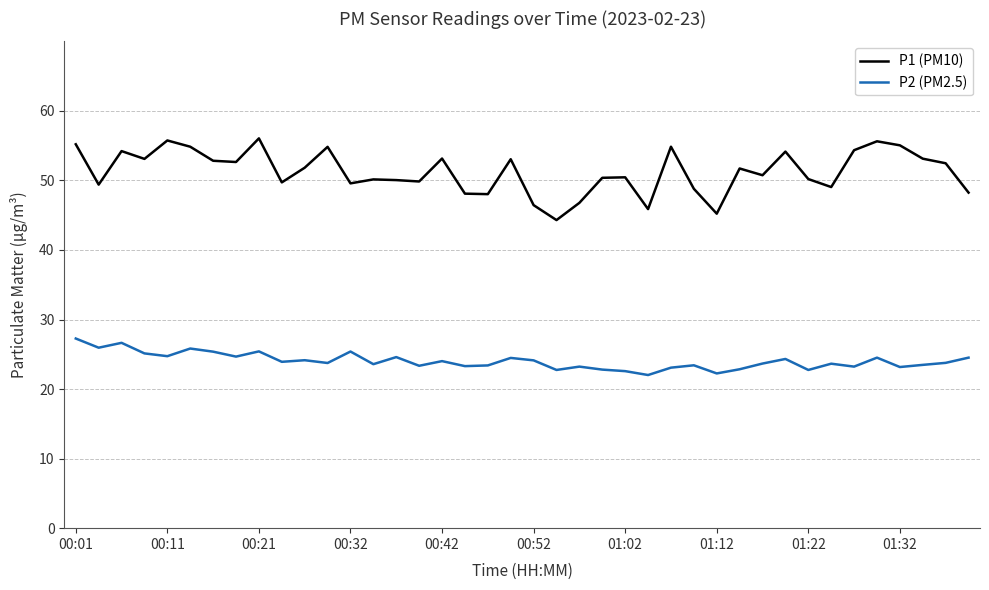

True or false: P1 (PM10) and P2 (PM2.5) cross at least once.

False